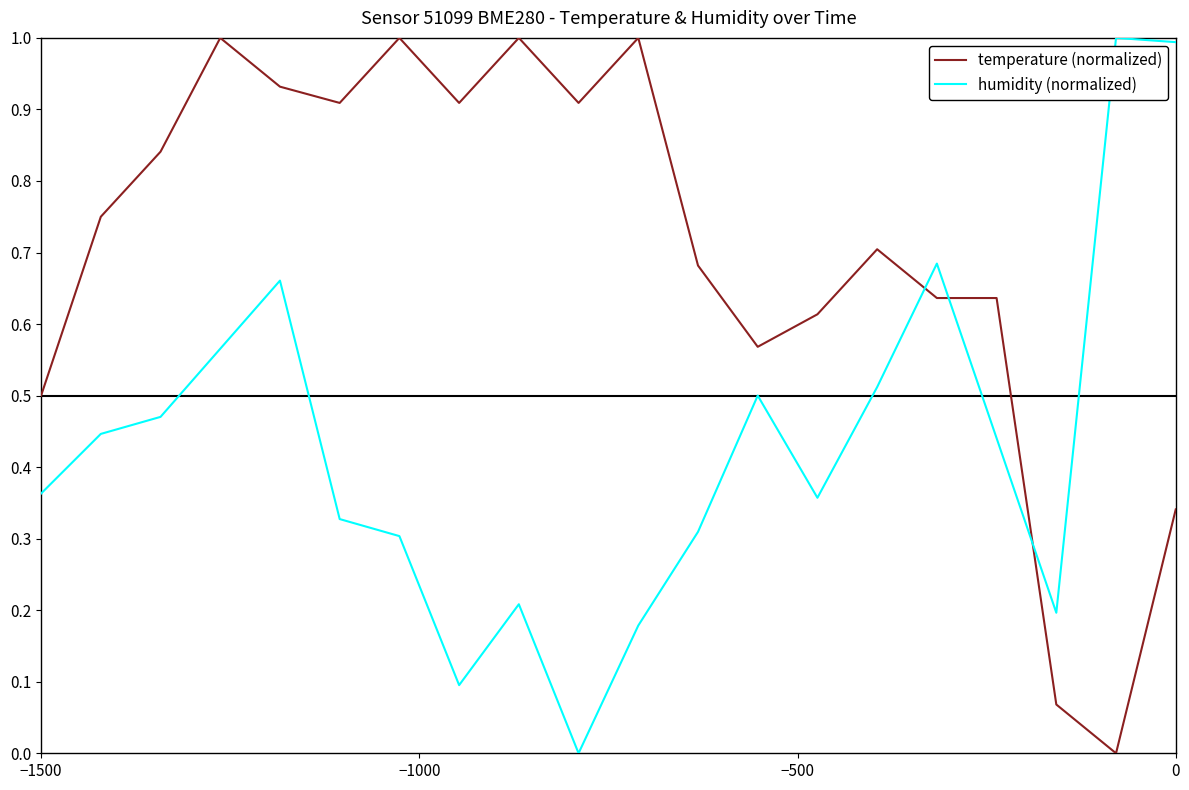

Does the chart display data point markers on the line(s)?

No